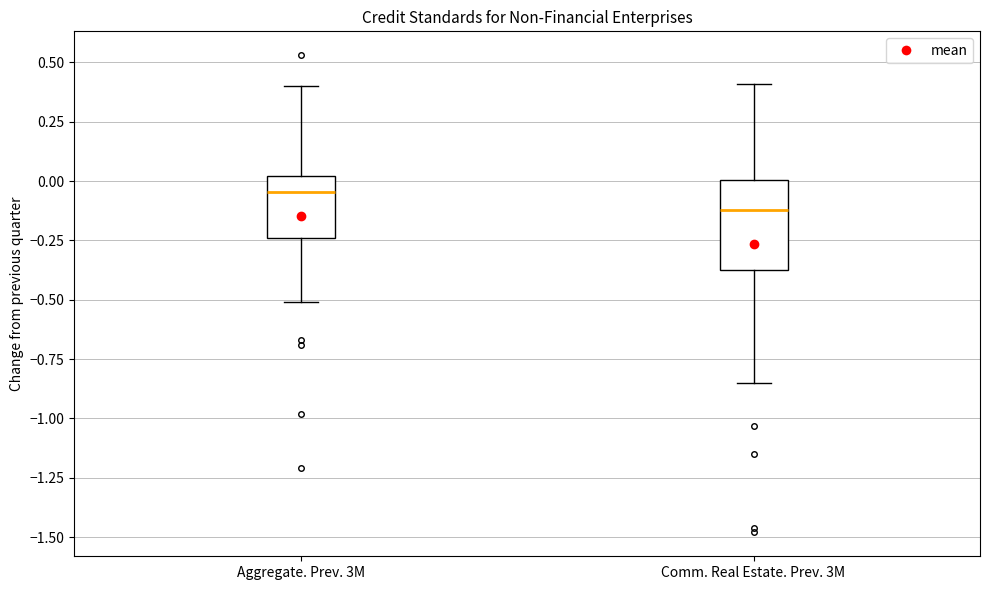

Reading left to right, transcribe this box plot: for each box, give where its median line is, the range the box spans, and where its two whiskers end, as read against the y-axis. The values are not printed on the chart, so give them approximately, as read against the axis.

Aggregate. Prev. 3M: median -0.05, box -0.25 to 0.00, whiskers -0.50 to 0.40
Comm. Real Estate. Prev. 3M: median -0.10, box -0.35 to 0.00, whiskers -0.85 to 0.40